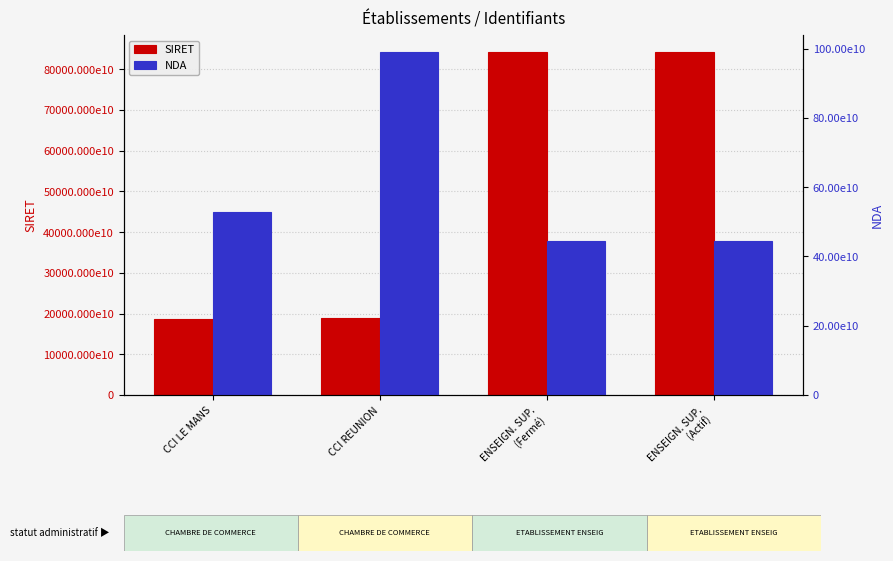

Where is NDA nearest to the value 71740106574?

CCI LE MANS